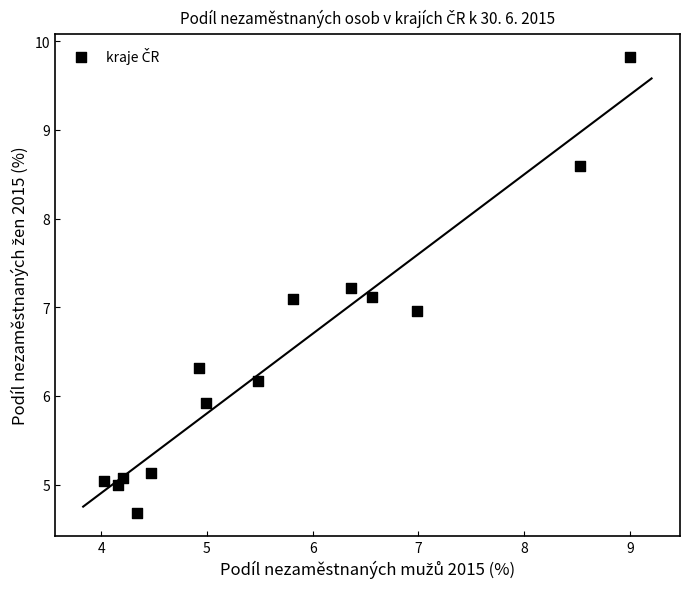

What is the range of Y values (max minus min)?

5.1